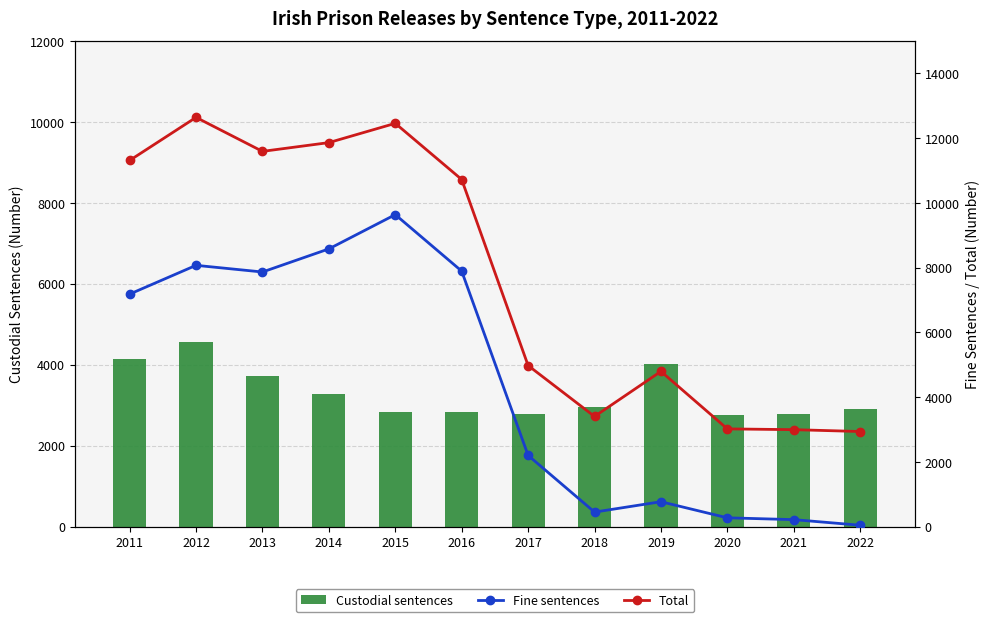

What is the maximum value for Custodial sentences?

4570